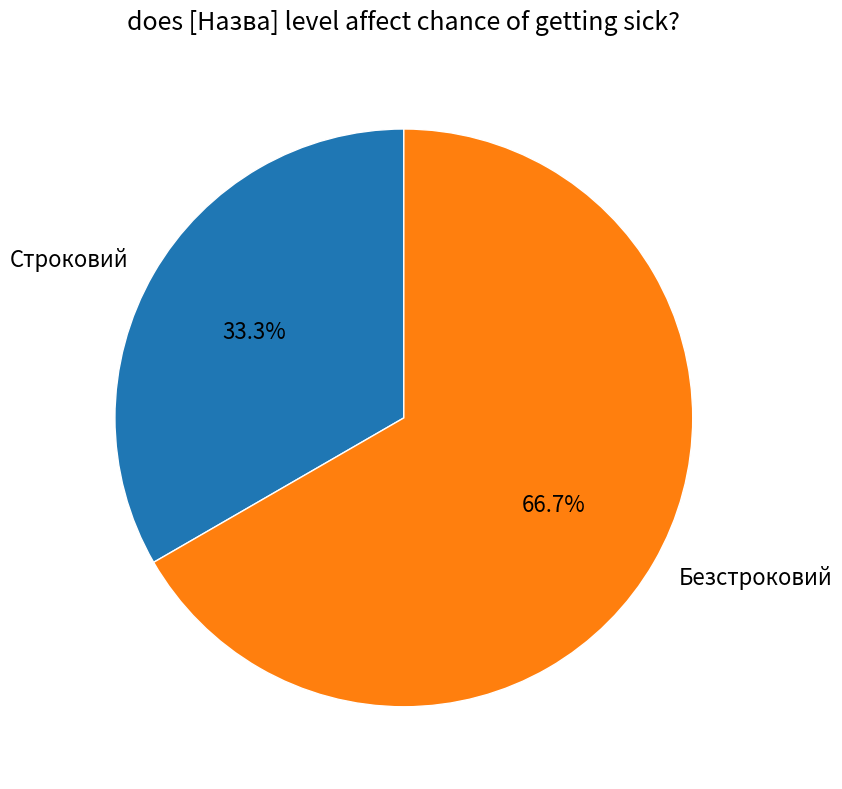

Is there any slice that represents more than half of the pie?

Yes